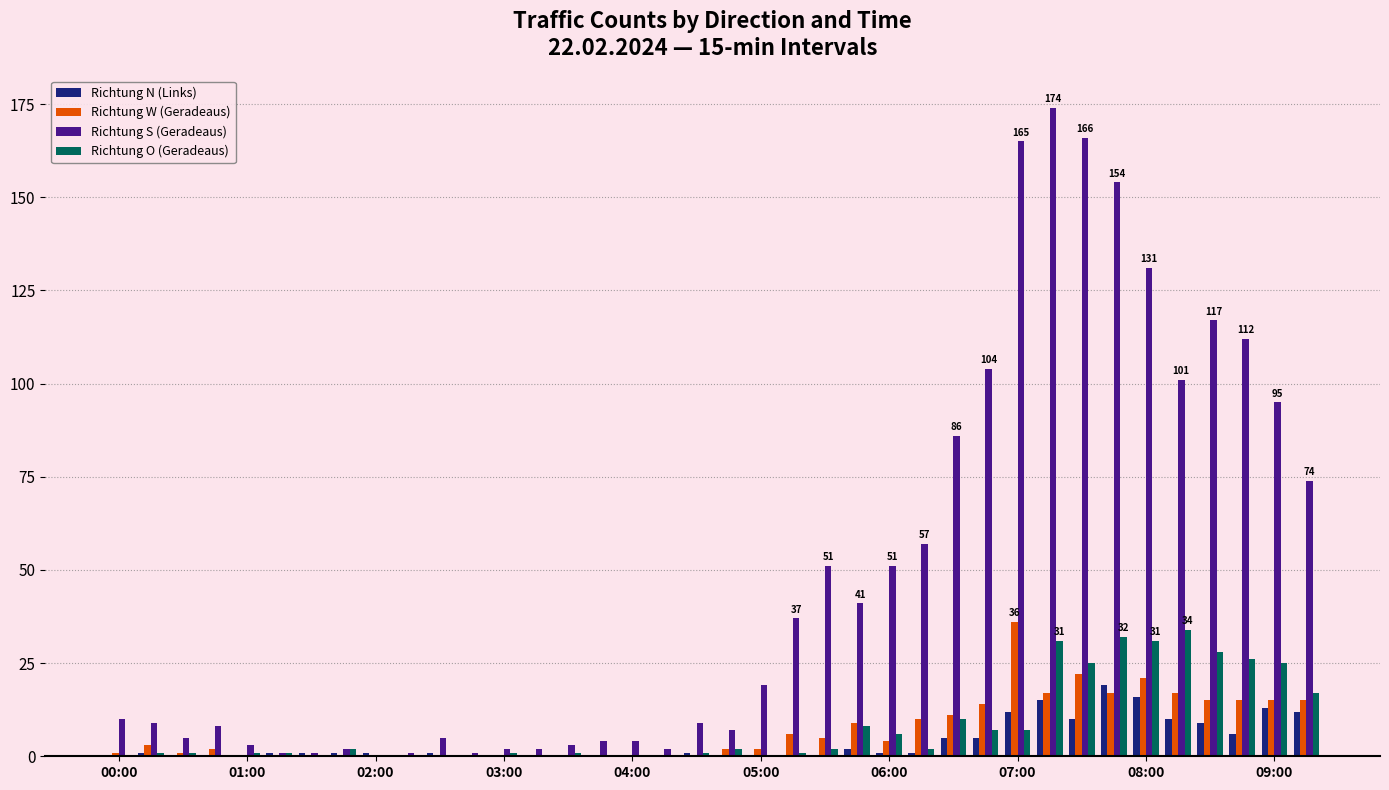

Which series has the largest range (max minus min)?

Richtung S (Geradeaus)